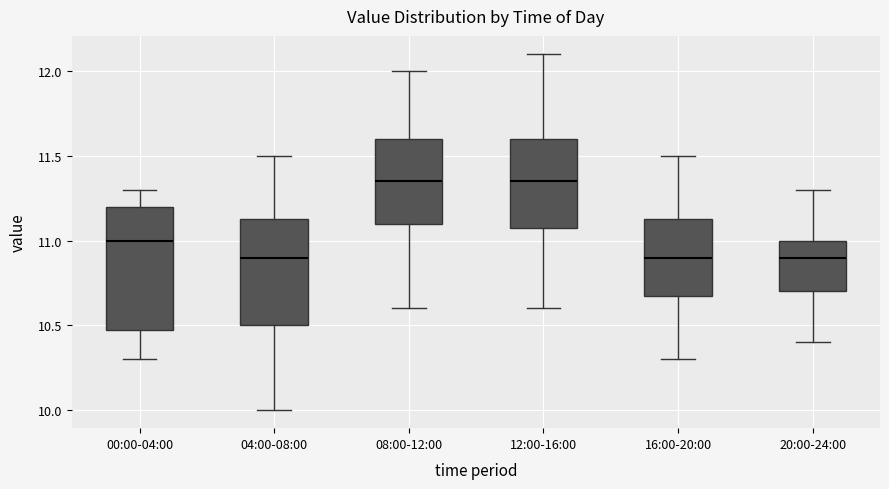

Reading left to right, transcribe this box plot: for each box, give where its median line is, the range the box spans, and where its two whiskers end, as read against the y-axis. The values are not printed on the chart, so give them approximately, as read against the axis.

00:00-04:00: median 11.00, box 10.50 to 11.20, whiskers 10.30 to 11.30
04:00-08:00: median 10.90, box 10.50 to 11.15, whiskers 10.00 to 11.50
08:00-12:00: median 11.35, box 11.10 to 11.60, whiskers 10.60 to 12.00
12:00-16:00: median 11.35, box 11.10 to 11.60, whiskers 10.60 to 12.10
16:00-20:00: median 10.90, box 10.70 to 11.15, whiskers 10.30 to 11.50
20:00-24:00: median 10.90, box 10.70 to 11.00, whiskers 10.40 to 11.30